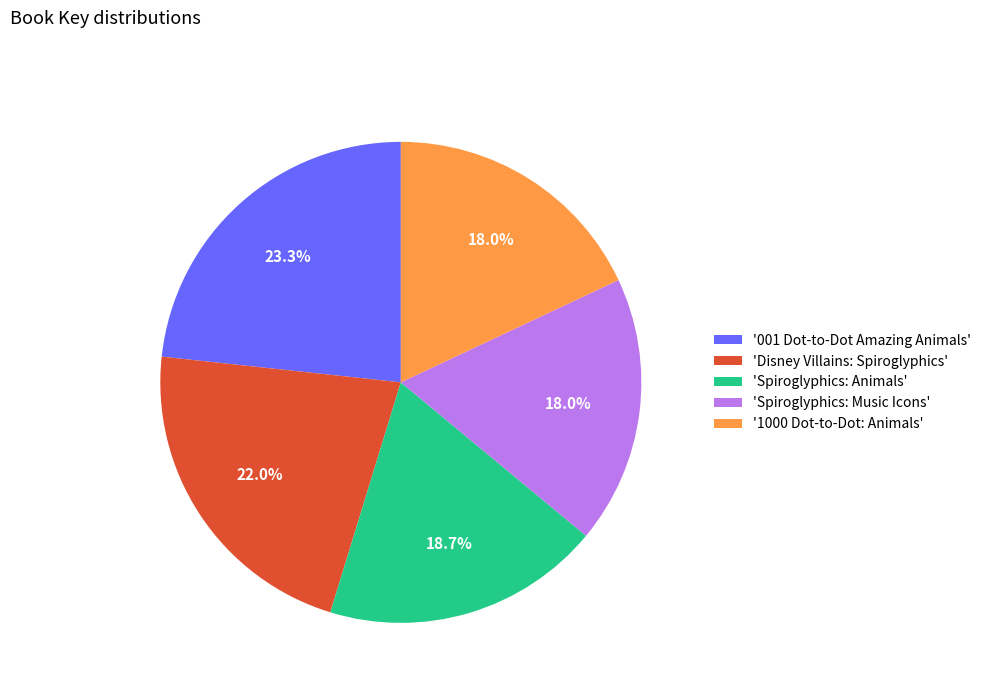

Which has a higher value, 'Spiroglyphics: Animals' or 'Spiroglyphics: Music Icons'?

'Spiroglyphics: Animals'